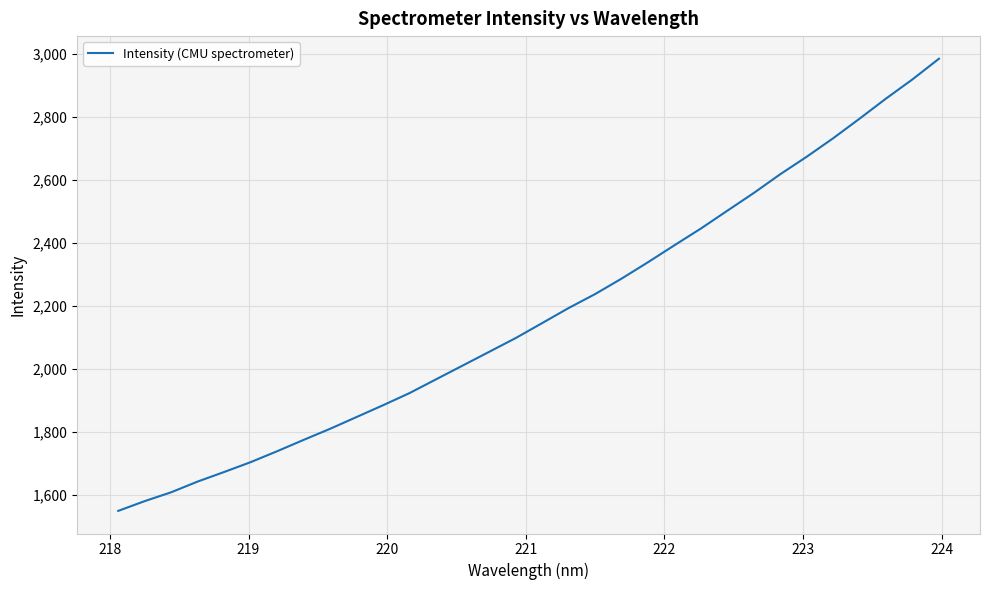

What is the maximum value shown in the chart?

2984.5